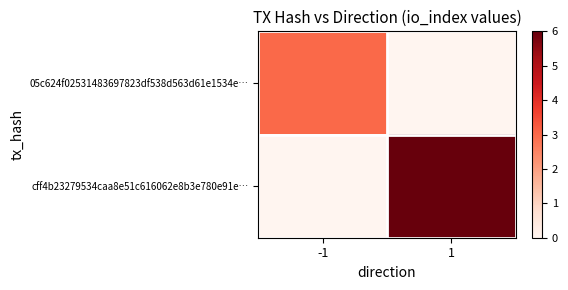

List the series in order of their peak value, highest first.

cff4b23279534caa8e51c616062e8b3e780e91e…, 05c624f02531483697823df538d563d61e1534e…